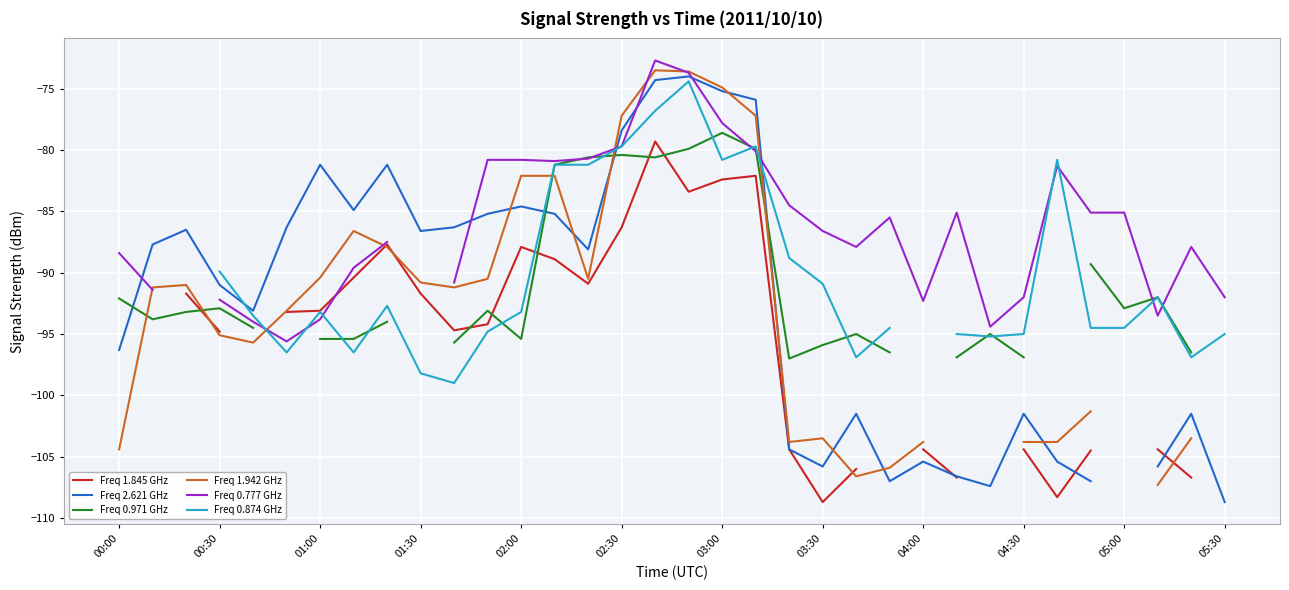

Rank the series at 13 from lowest to highest value.

Freq 1.845 GHz, Freq 2.621 GHz, Freq 1.942 GHz, Freq 0.971 GHz, Freq 0.874 GHz, Freq 0.777 GHz